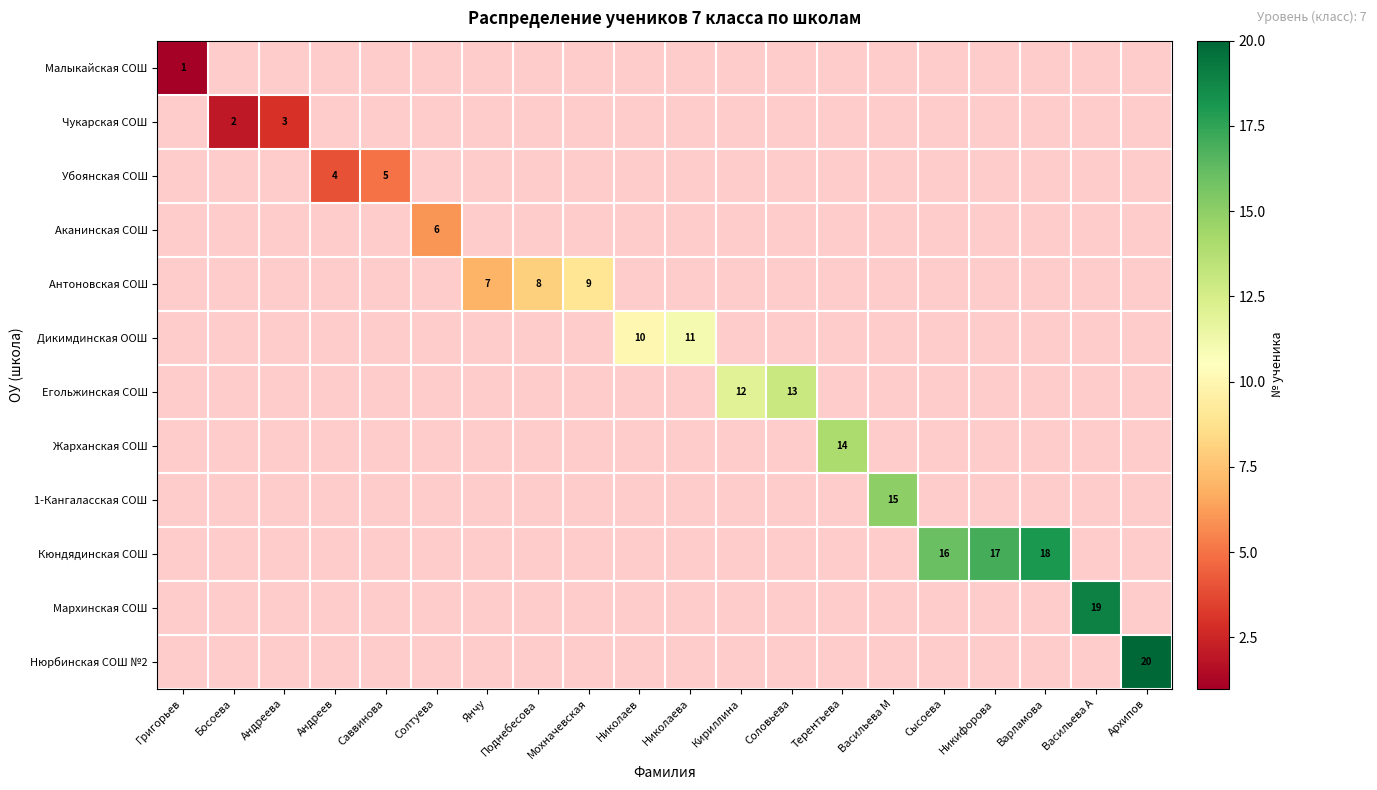

How many categories are shown in the chart?

20